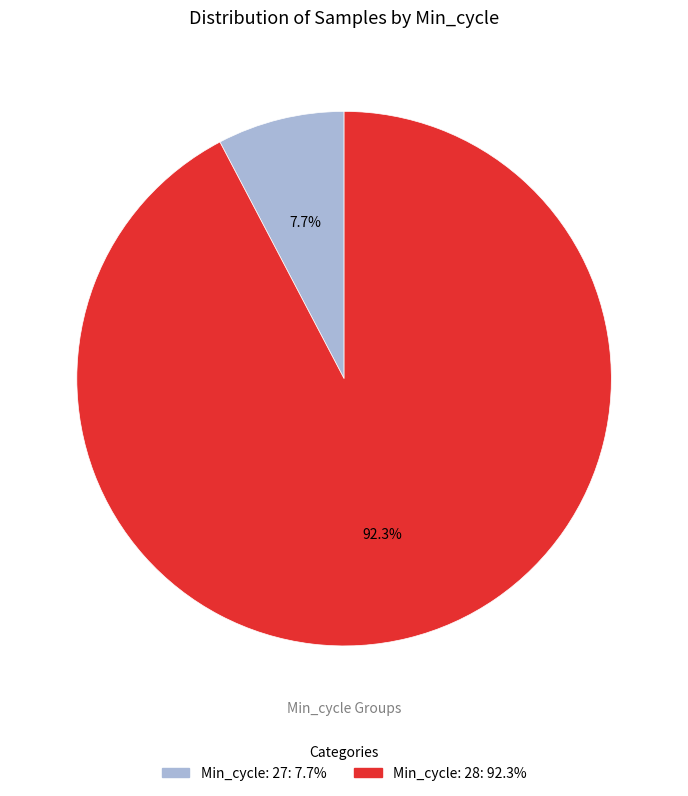

Is there a majority slice in this chart?

Yes